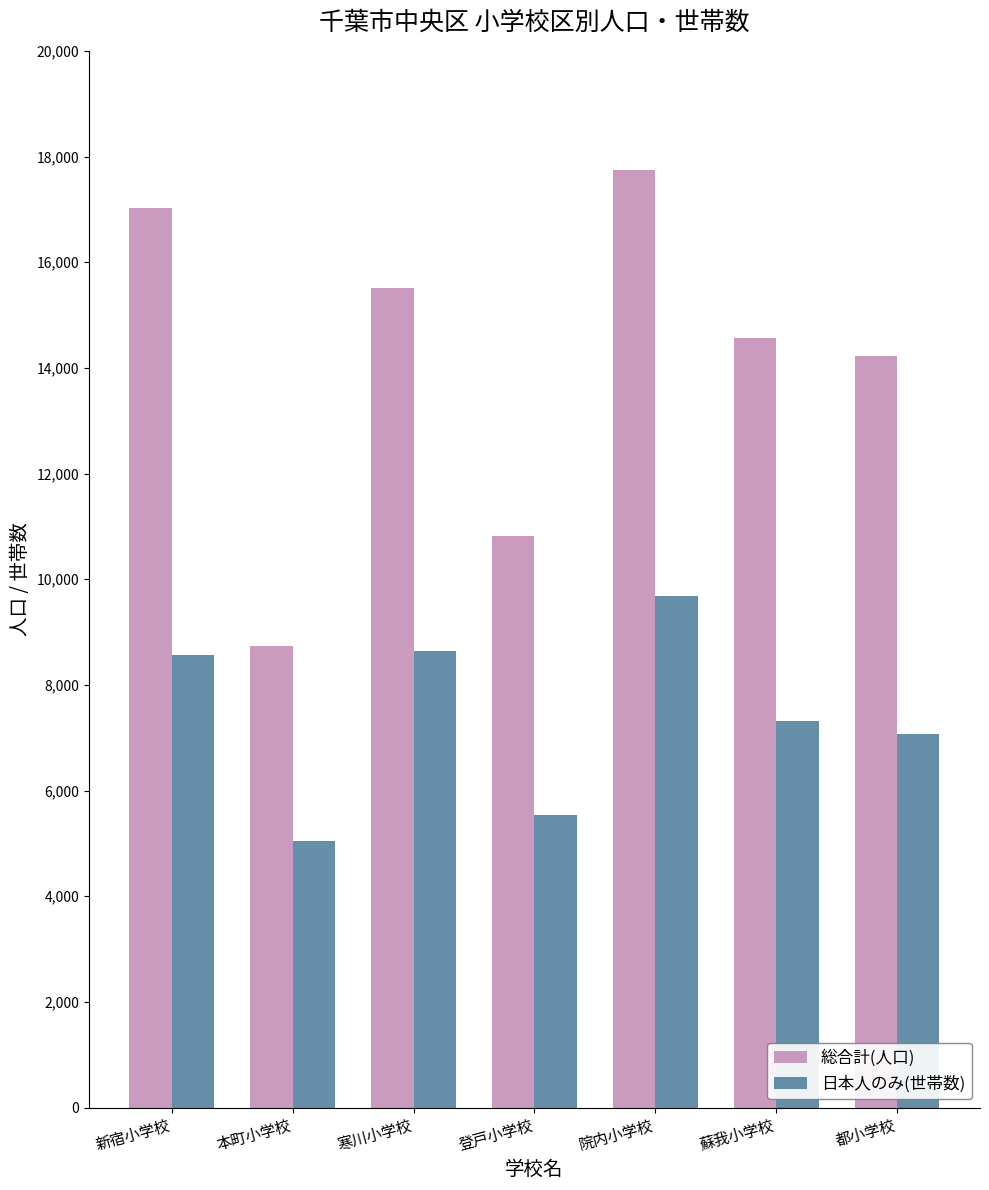

At how many categories does at least one series exceed 9454?

6